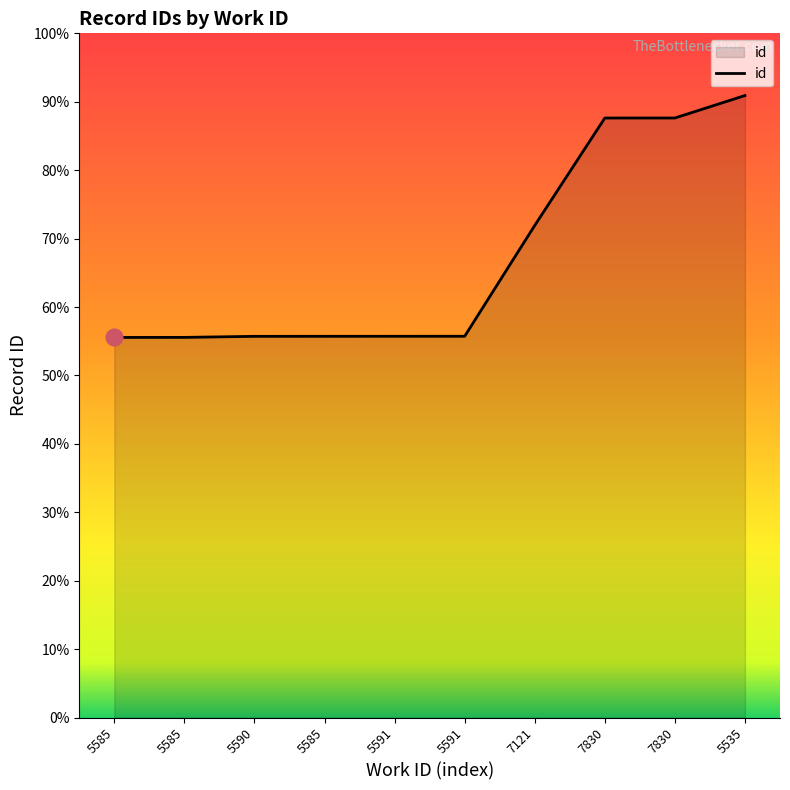

What is the change in value from 5585 to 5585?

+44